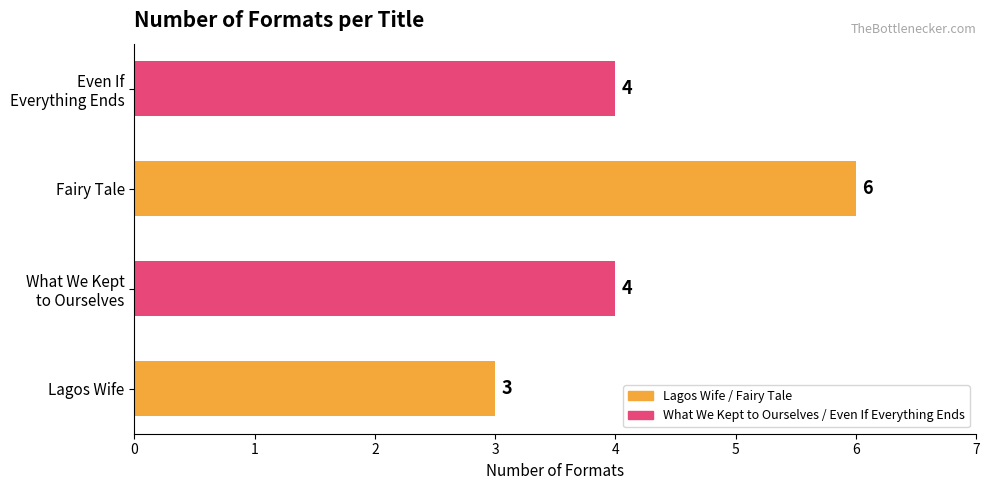

Does the chart contain any negative values?

No